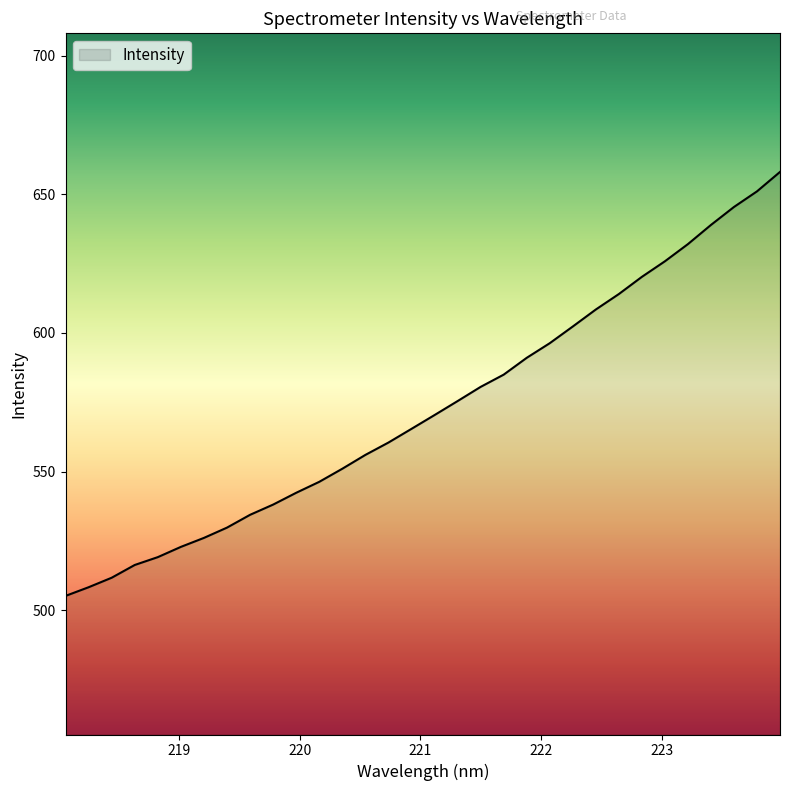

What is the maximum value shown in the chart?

658.1